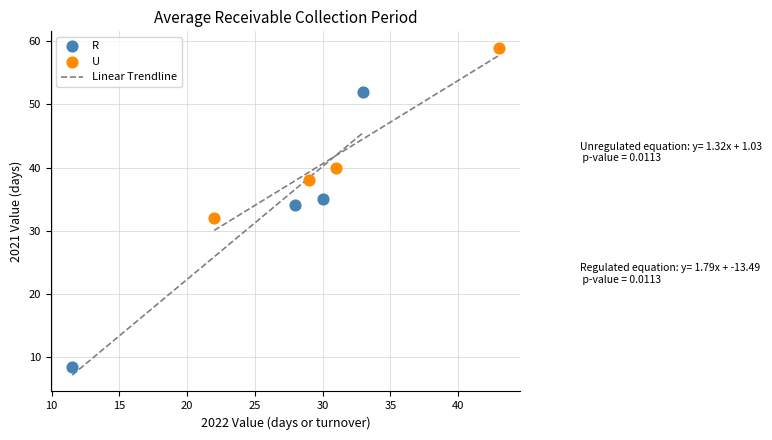

Which series has the largest Y range (max minus min)?

R